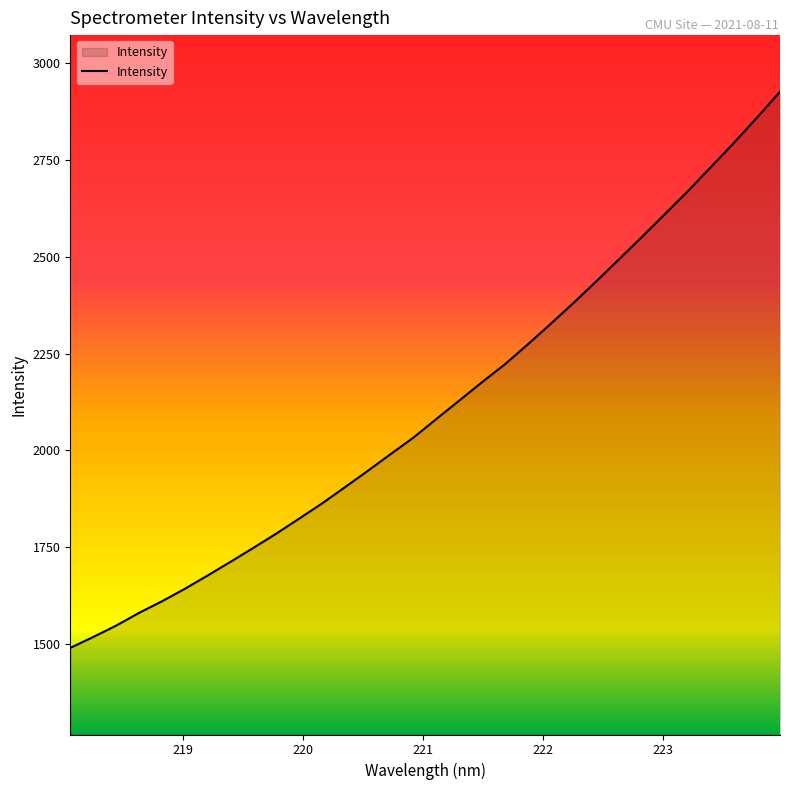

What is the greatest value displayed?

2925.5